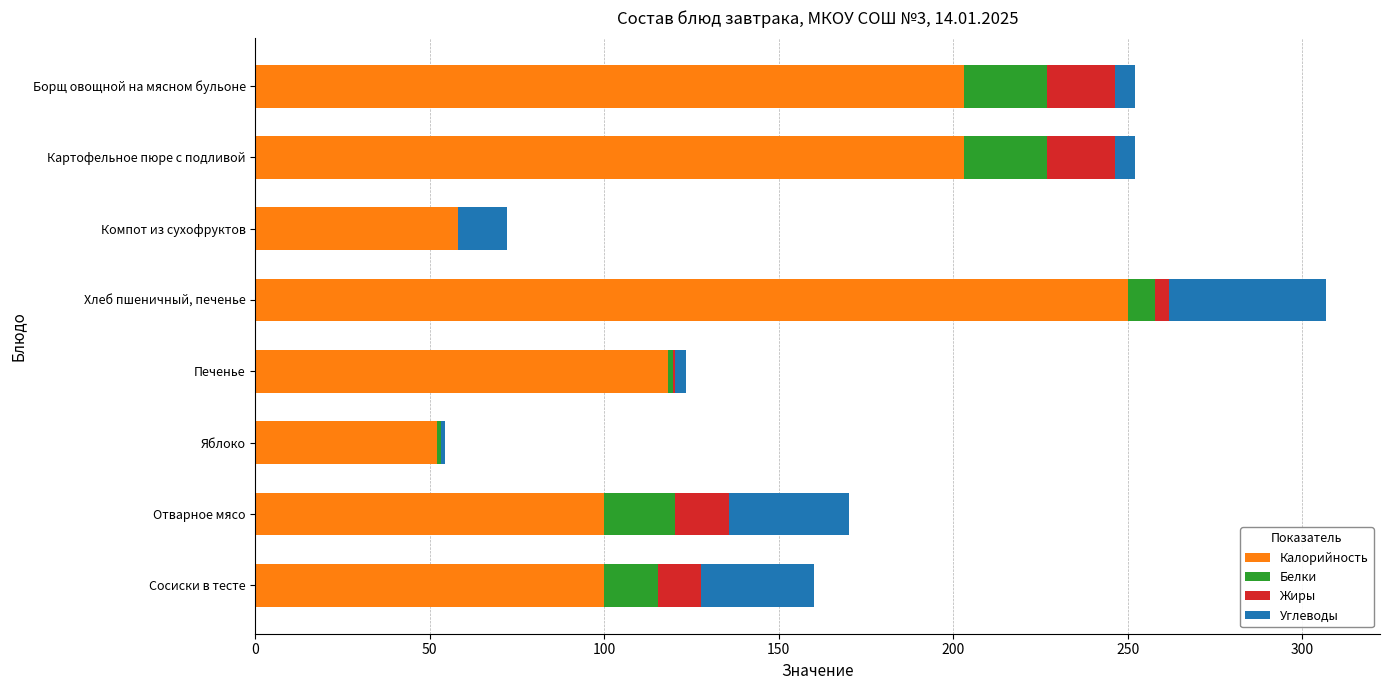

At which label does Калорийность reach its peak?

Хлеб пшеничный, печенье